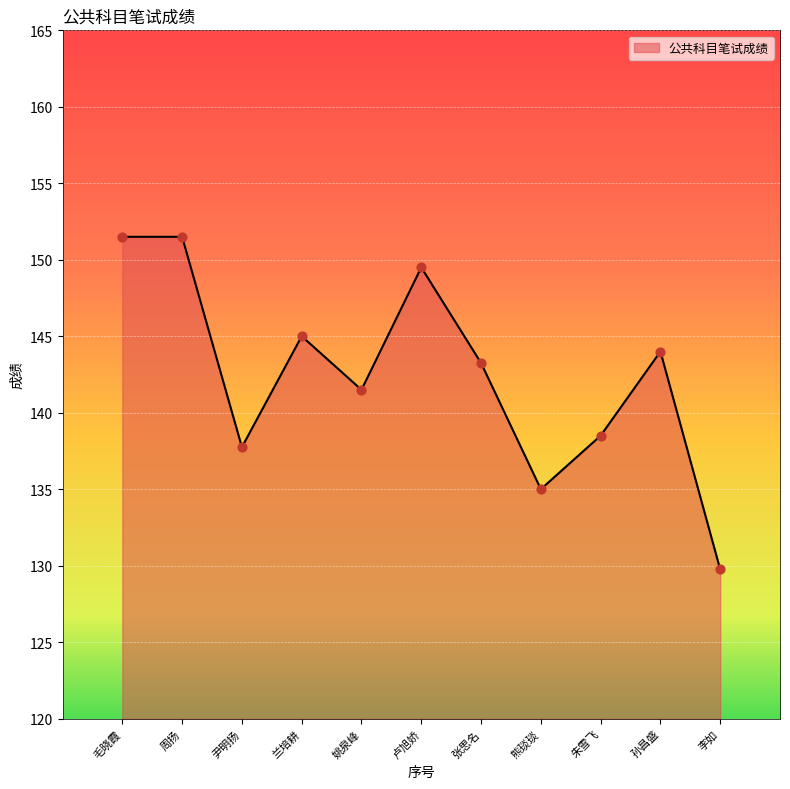

What is the ratio of the value at 兰培耕 to the value at 姚泉峰?

1.0